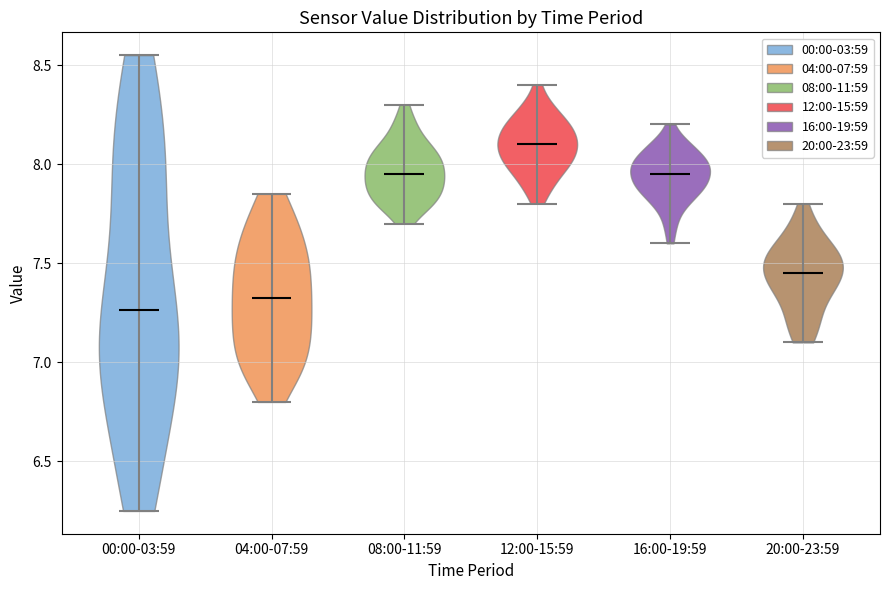

Reading left to right, read every violin against the y-axis: where its median line is, and the lowest and highest points it reaches. The values are not printed on the chart, so give them approximately, as read against the axis.

00:00-03:59: median line 7.25, lowest point 6.25, highest point 8.55
04:00-07:59: median line 7.35, lowest point 6.80, highest point 7.85
08:00-11:59: median line 7.95, lowest point 7.70, highest point 8.30
12:00-15:59: median line 8.10, lowest point 7.80, highest point 8.40
16:00-19:59: median line 7.95, lowest point 7.60, highest point 8.20
20:00-23:59: median line 7.45, lowest point 7.10, highest point 7.80